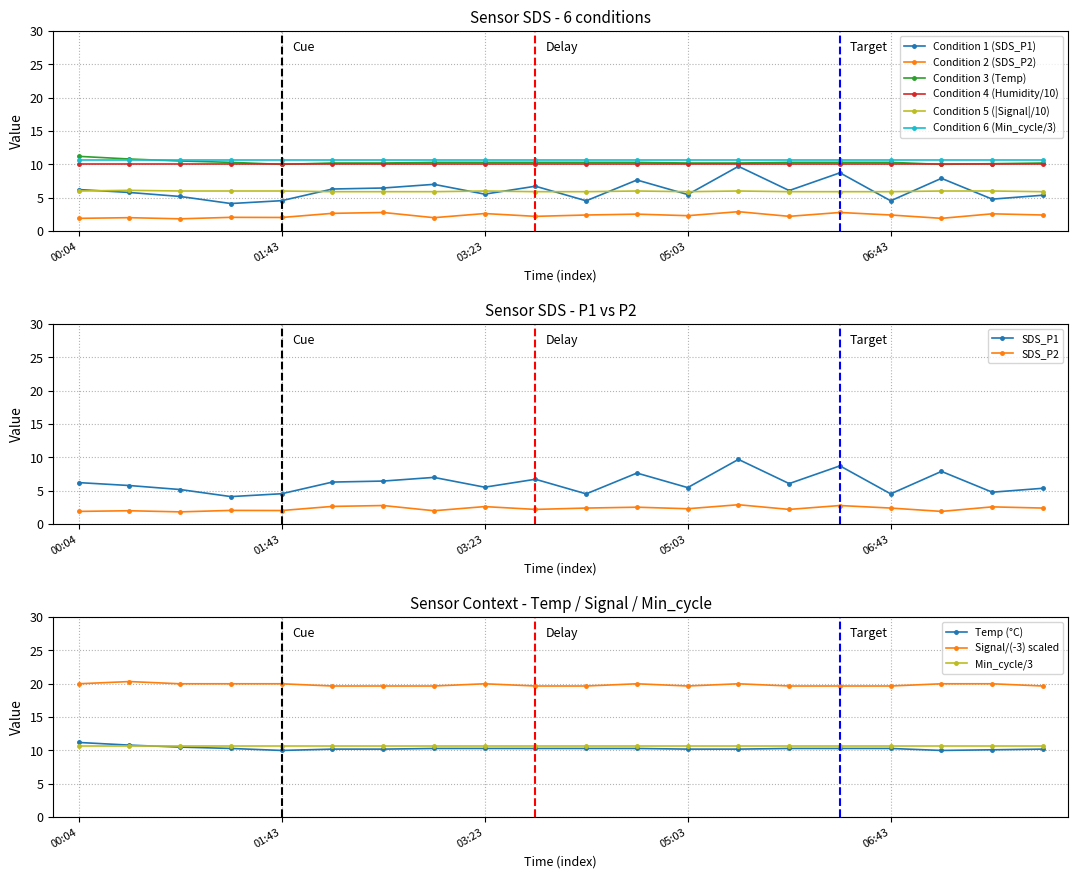

What is the minimum value for Condition 4 (Humidity/10)?

10.0